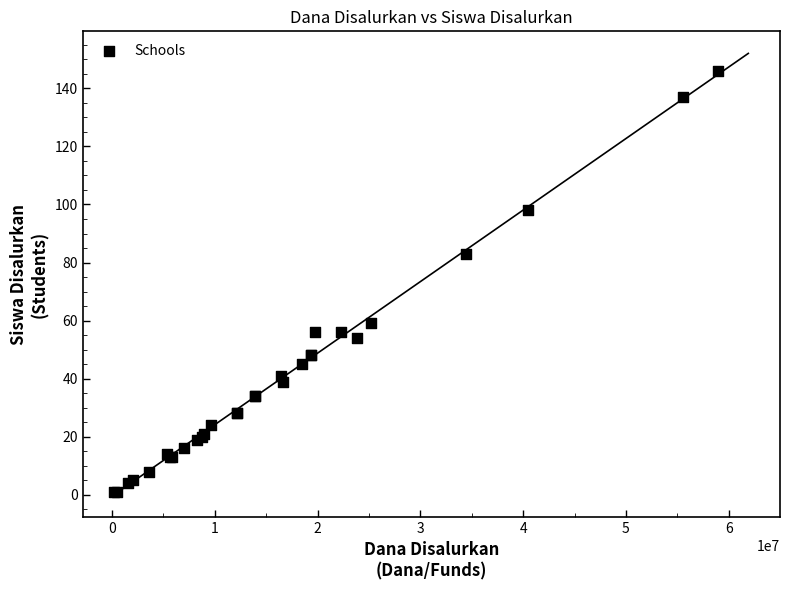

What Y value in the scatter plot is closest to 73?

83